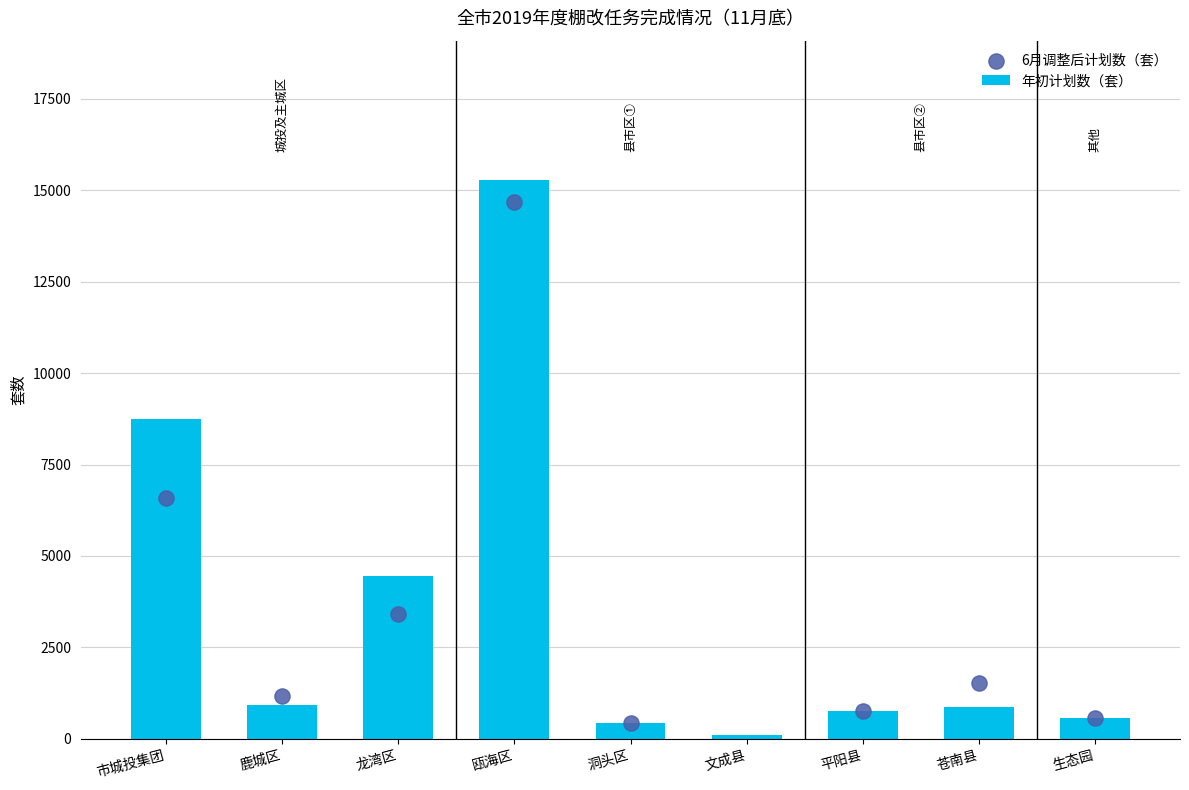

What is the ratio of the value at 苍南县 to the value at 龙湾区?

0.2